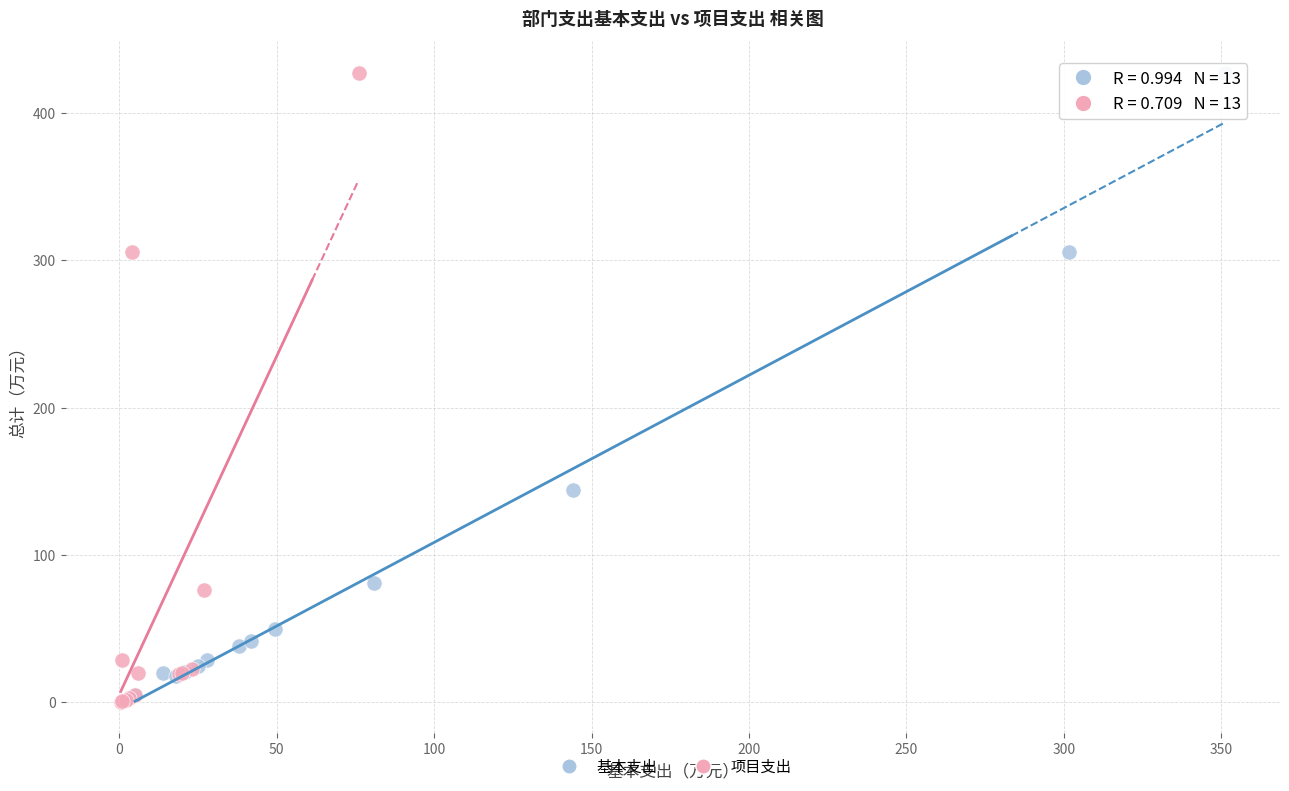

Which series has the widest spread of Y values?

项目支出